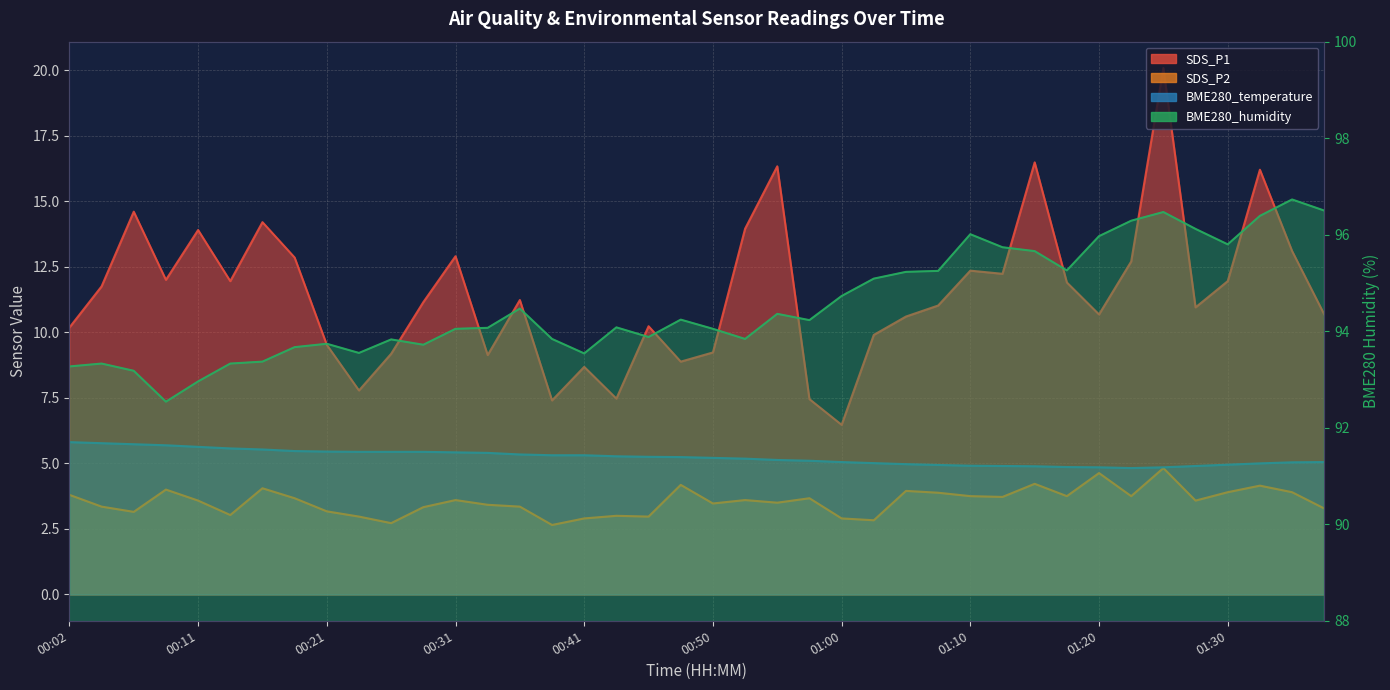

What is the difference between the maximum and minimum values in the SDS_P1 series?

13.6